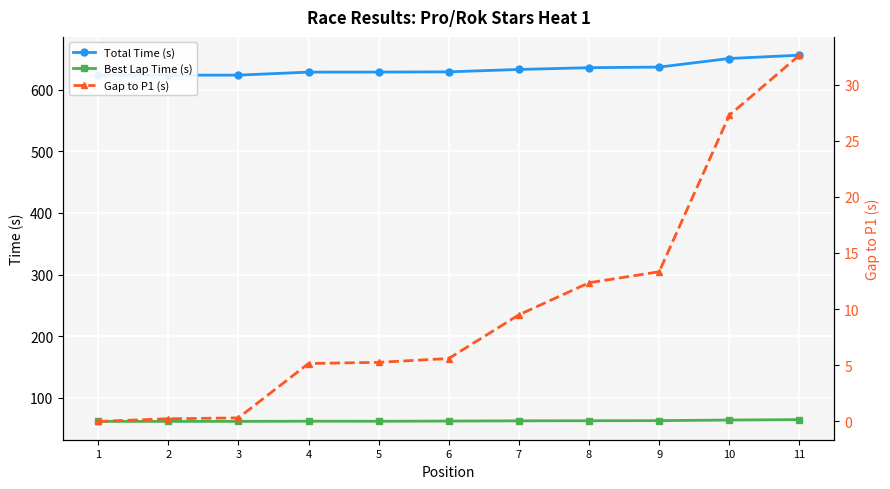

What is the highest value of the Best Lap Time (s) series?

64.9